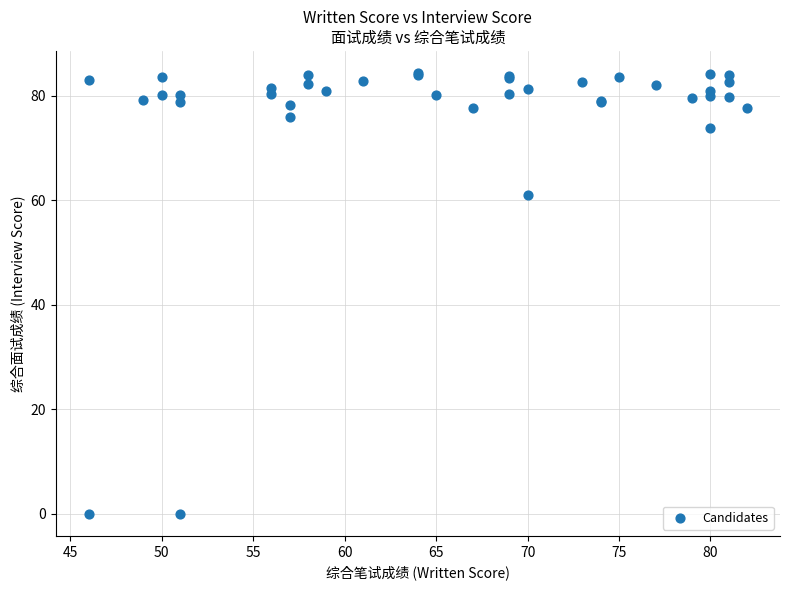

What Y value in the scatter plot is closest to 42?

61.0